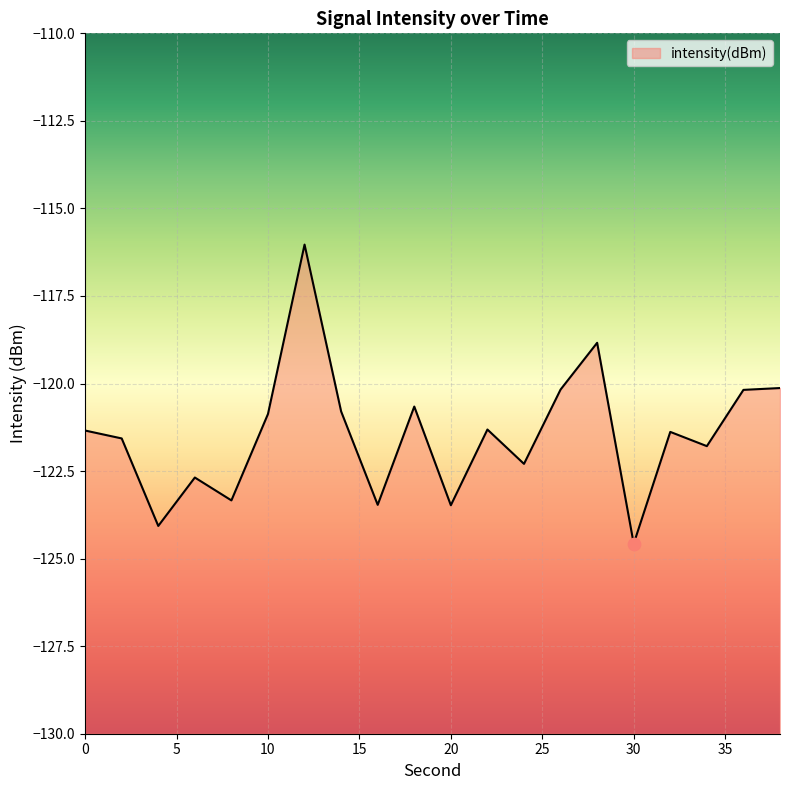

Between 18 and 24, which is larger?

18